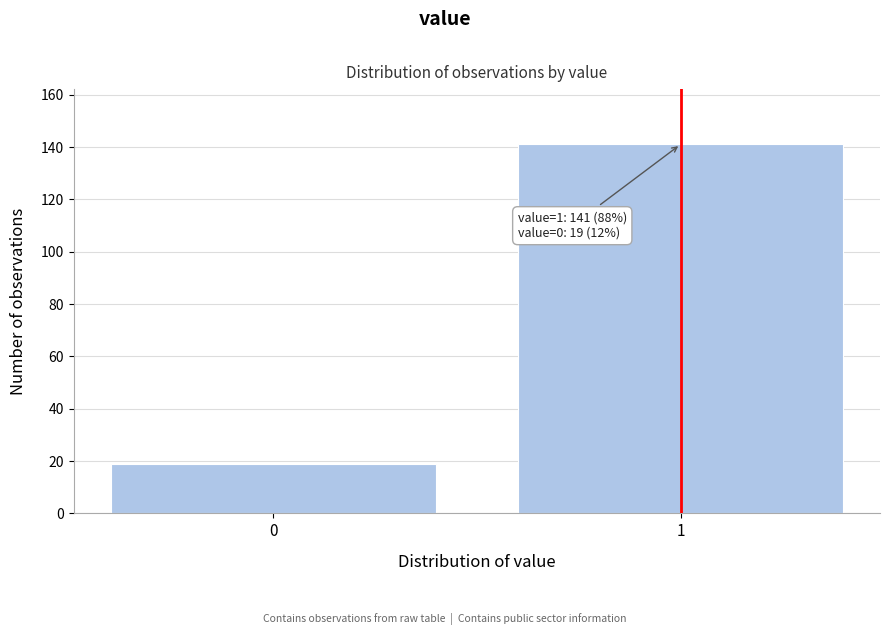

Reading right to left, transcribe all the data shown in this chart.

141	19